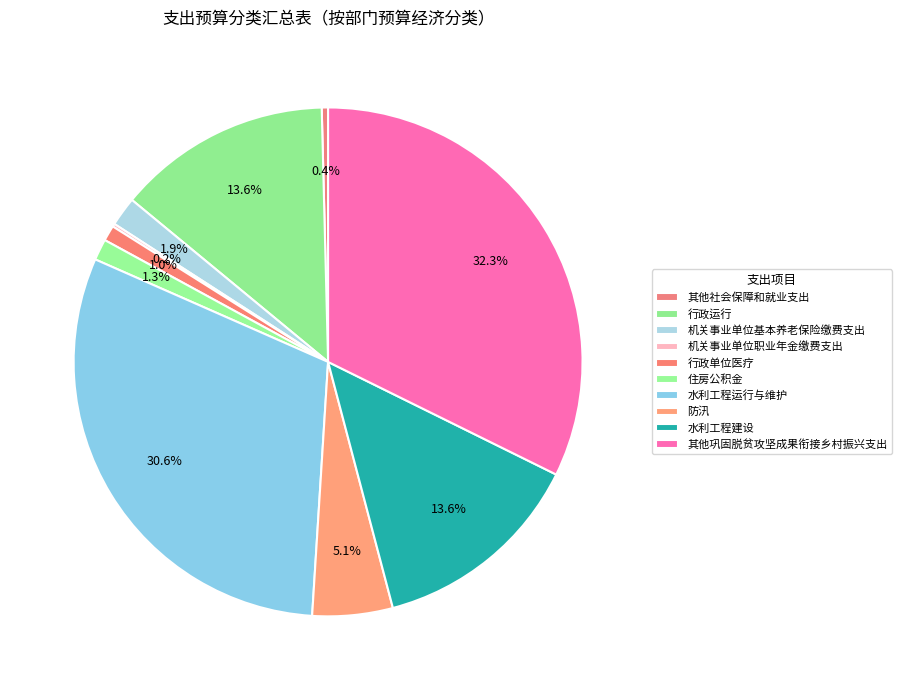

How many segments does this pie chart have?

10